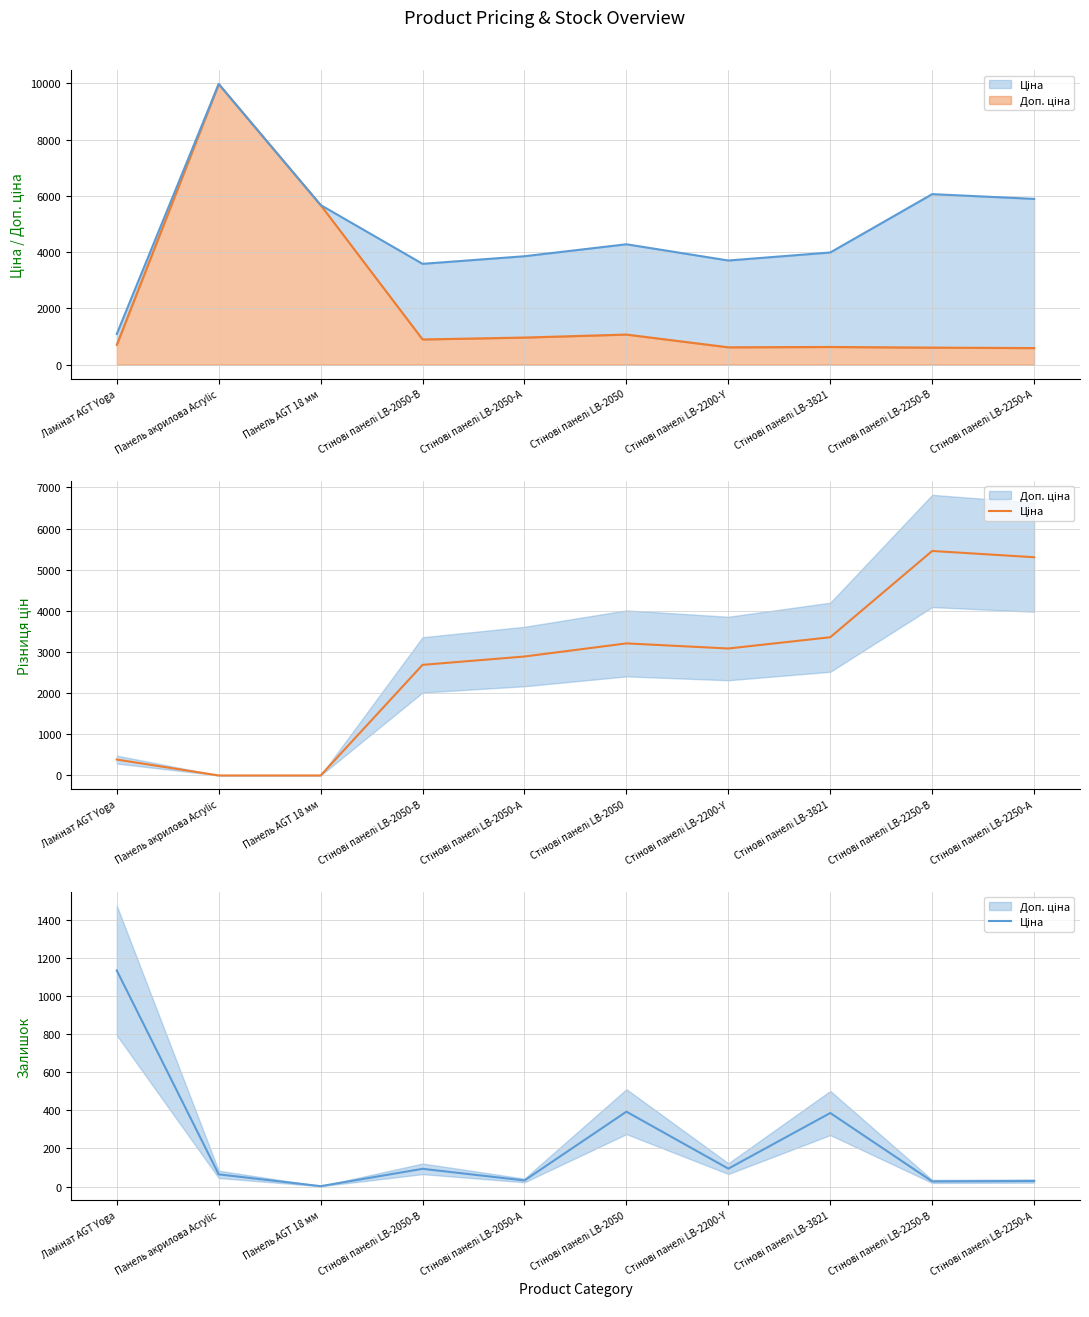

How many interior local peaks does the Ціна (line) series have?

3